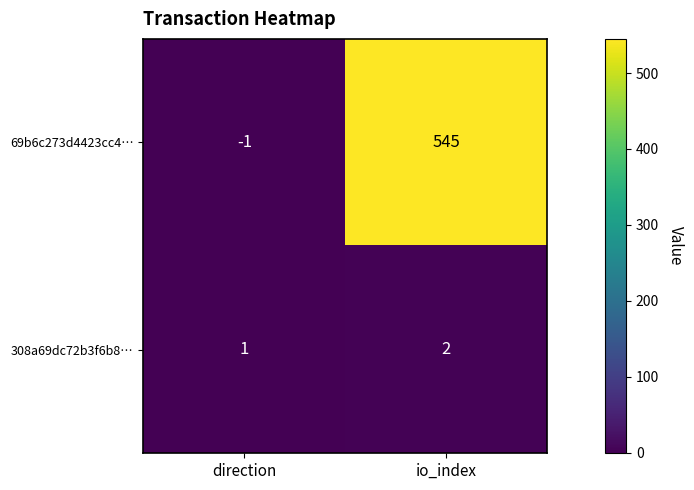

What is the average value of the 69b6c273d4423cc4… series?

272